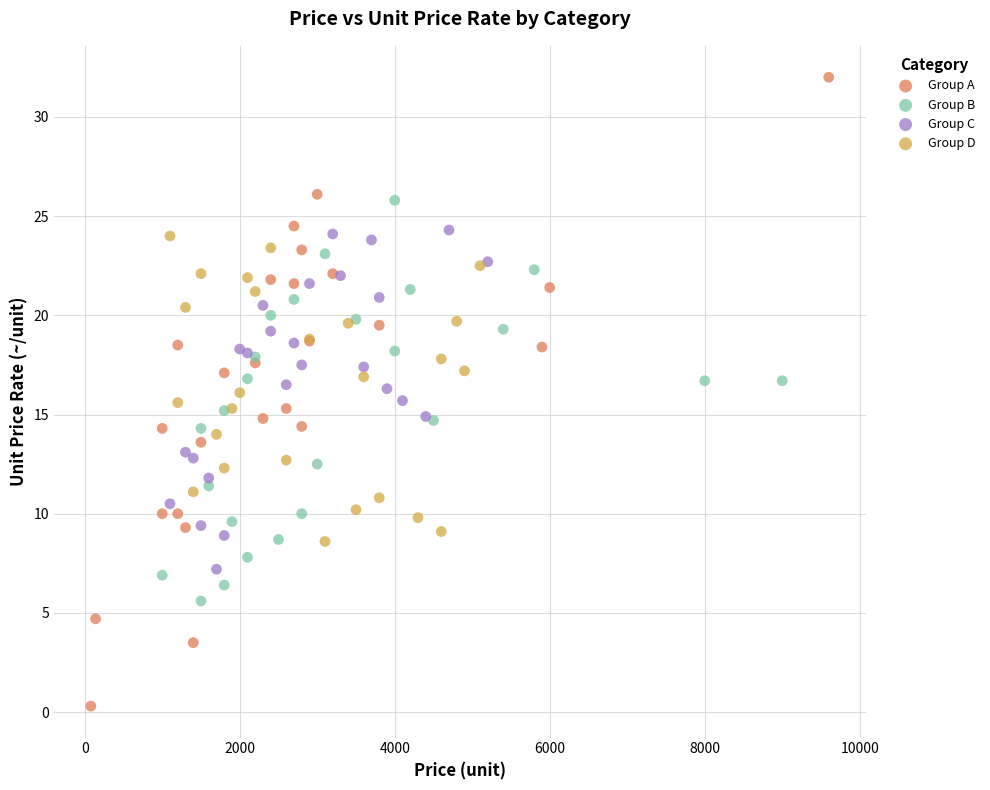

Which series has the widest spread of Y values?

Group A